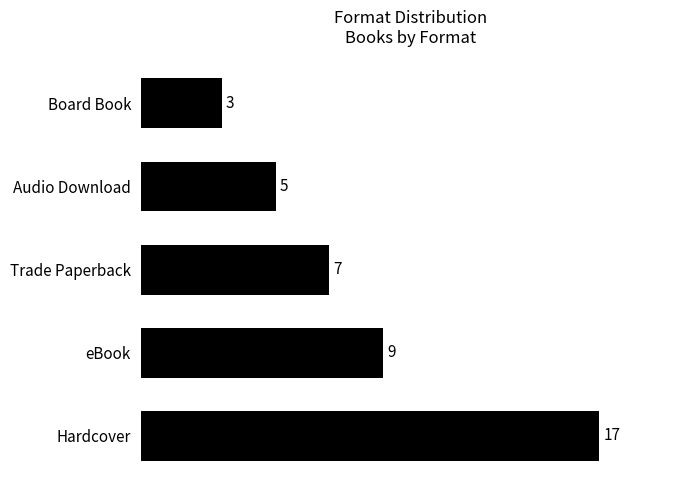

How many data points are less than 7?

2